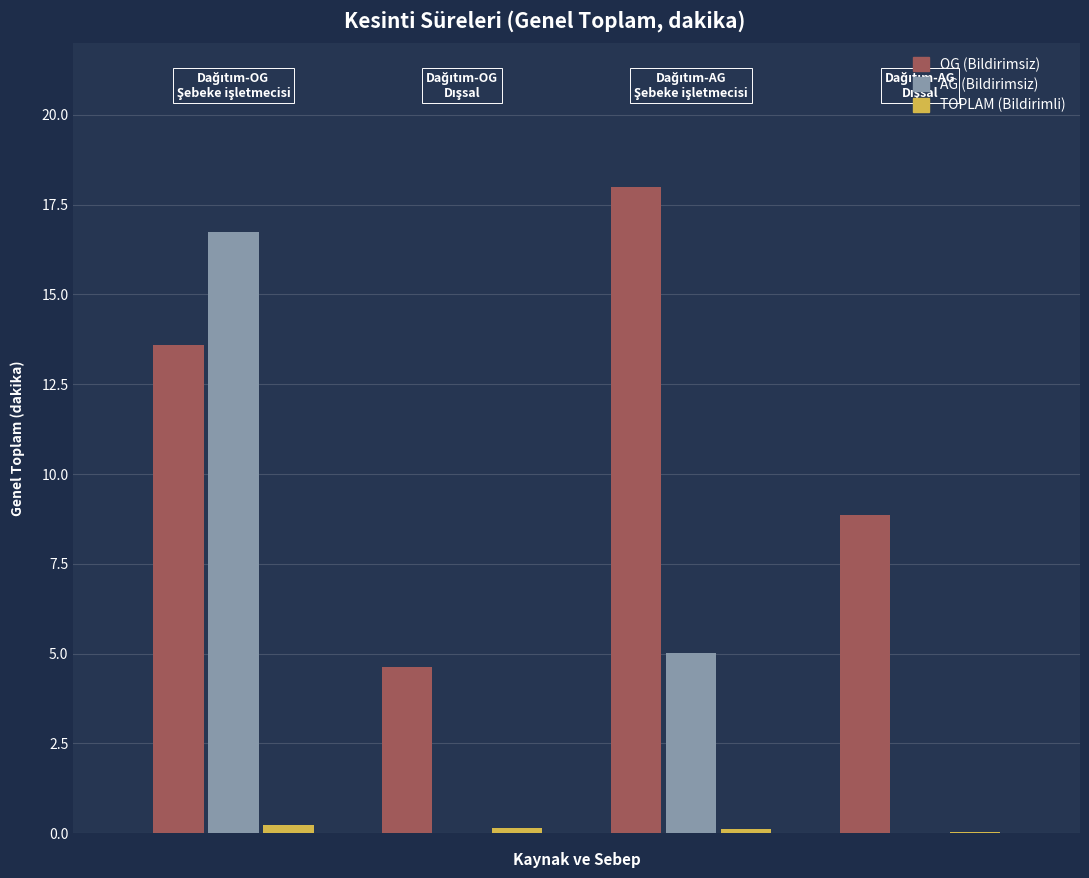

What is the maximum value for OG (Bildirimsiz)?

18.0